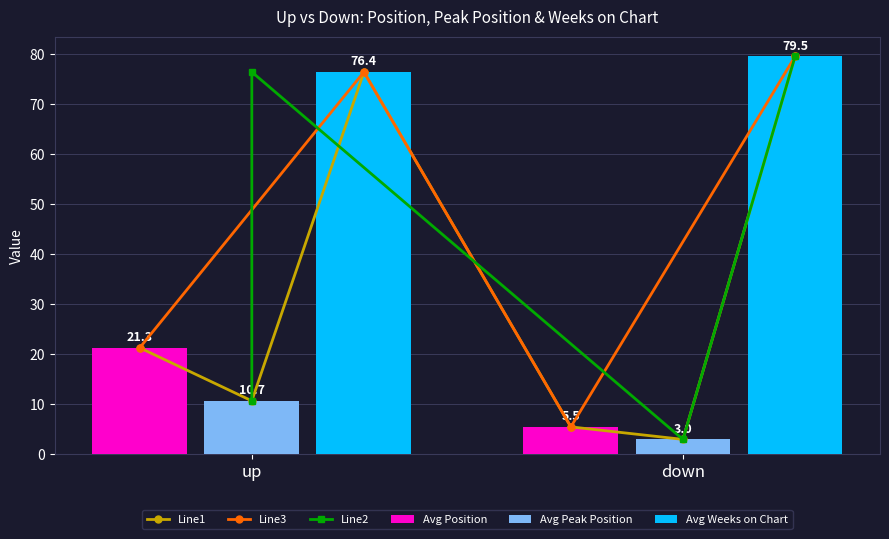

At which category does the chart reach its peak across all series?

down